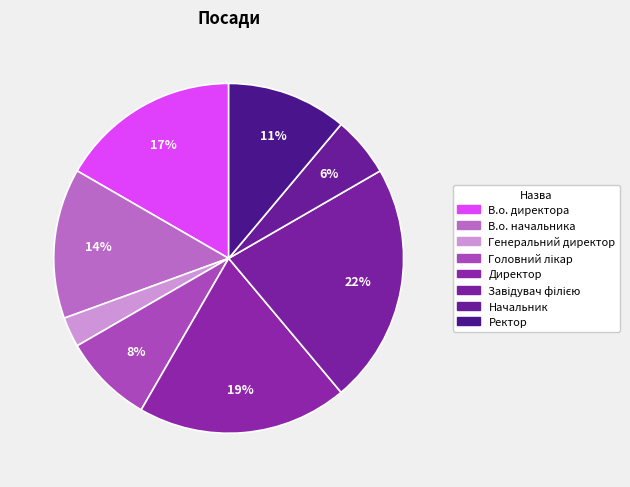

To the nearest percent, what is the combined percentage of В.о. директора and Директор?

36%